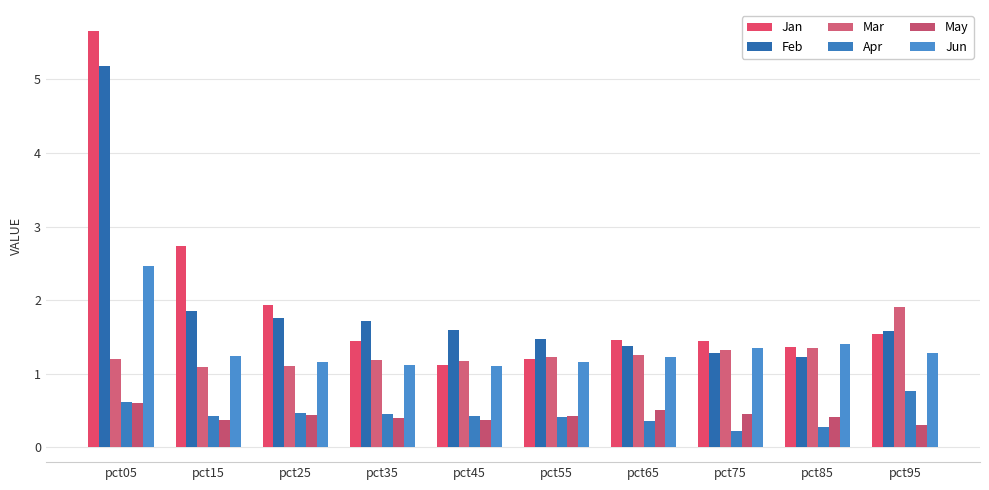

What is the sum of all Jan values?

19.9